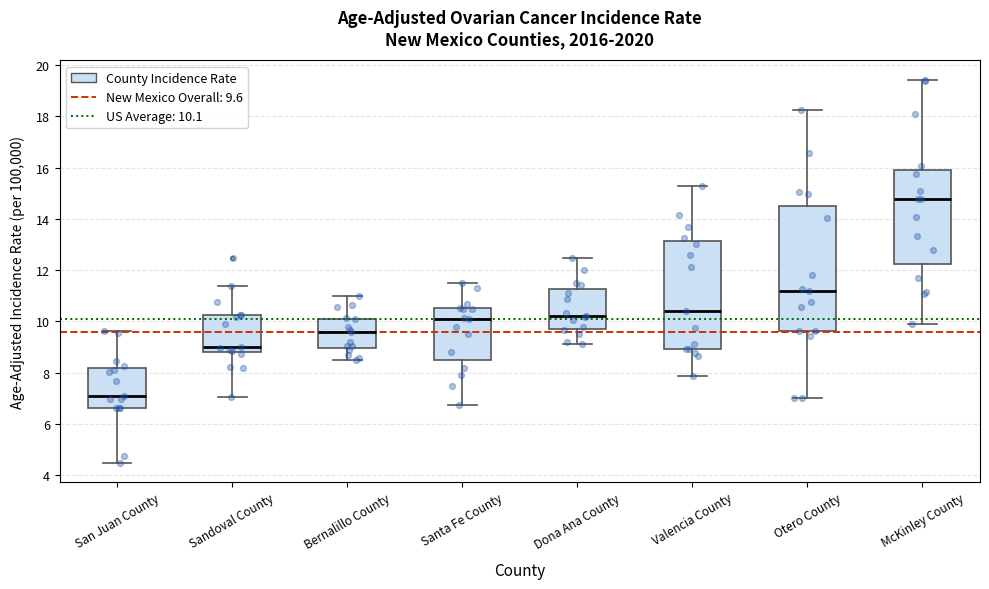

Where does the lower whisker of the box for Dona Ana County end on the y-axis? The values are not printed on the chart, so give them approximately, as read against the axis.

9.2